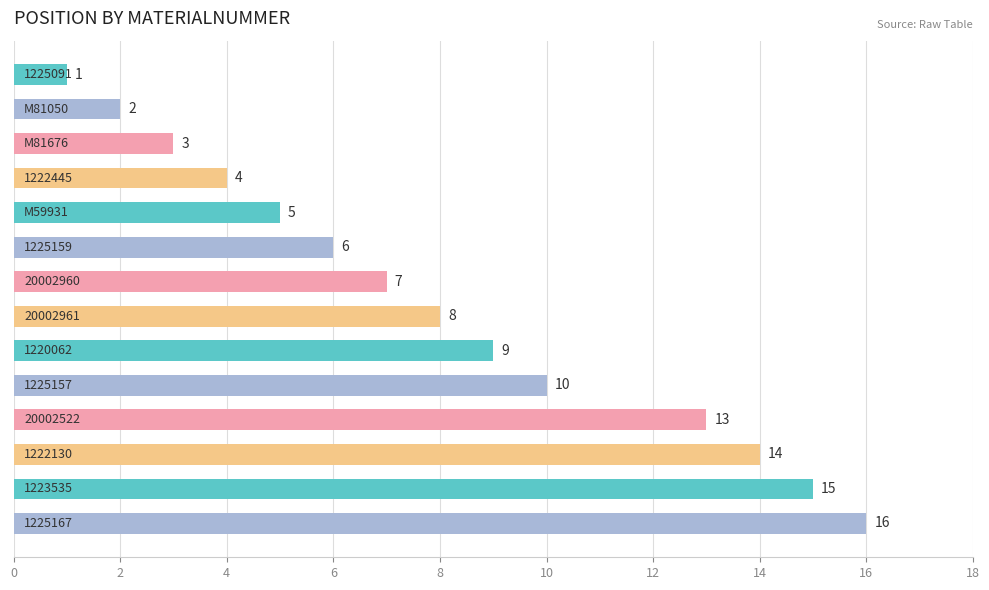

Reading top to bottom, list all the values displayed in this chart.

1	2	3	4	5	6	7	8	9	10	13	14	15	16